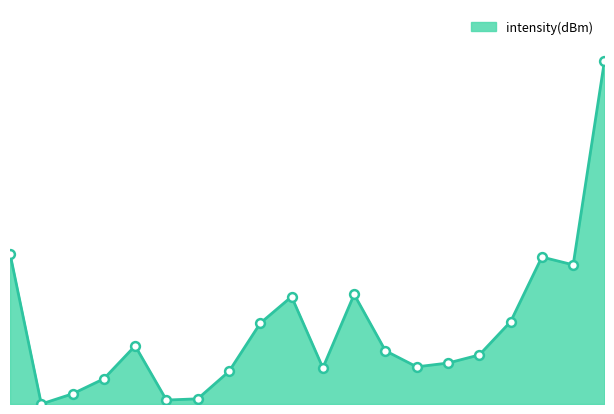

Is this an area chart (filled region under the line)?

Yes